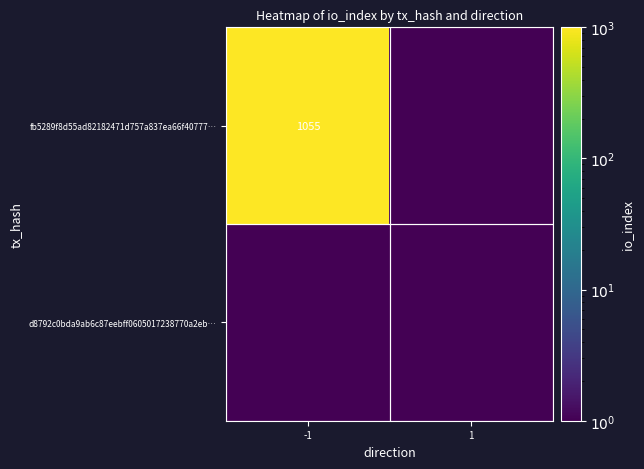

The fb5289f8d55ad82182471d757a837ea66f40777… series shows 1055.0 at -1. True or false?

True